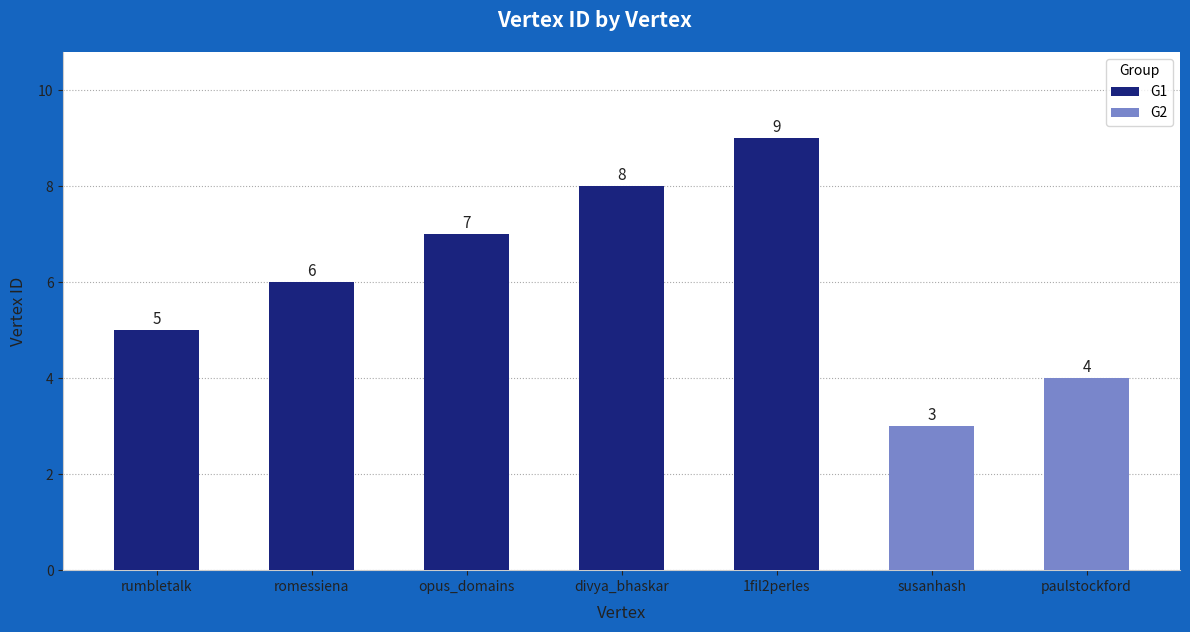

List the labels in order of value, smallest first.

susanhash, paulstockford, rumbletalk, romessiena, opus_domains, divya_bhaskar, 1fil2perles